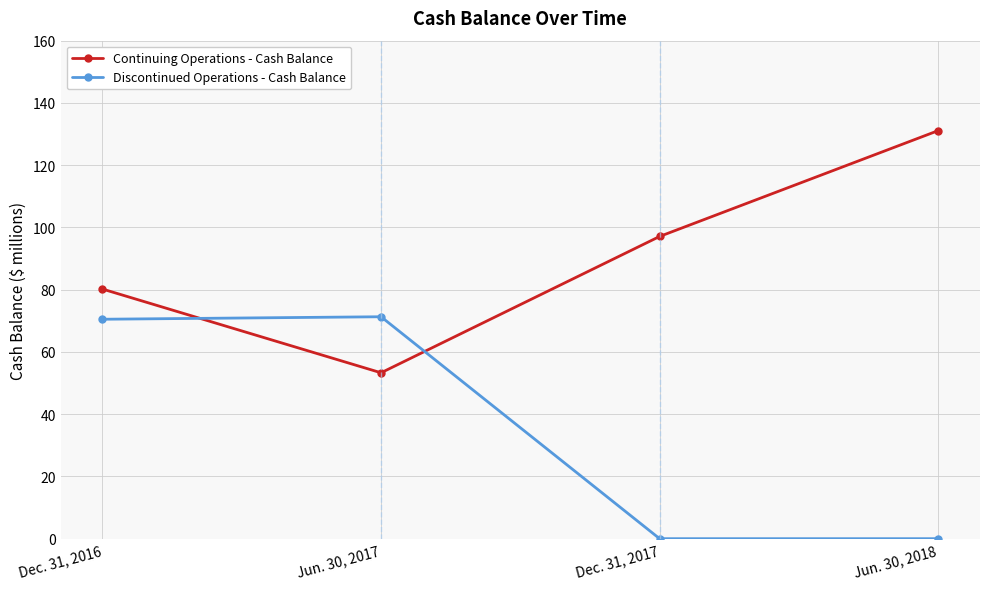

Rank the series by their maximum value, from lowest to highest.

Discontinued Operations - Cash Balance, Continuing Operations - Cash Balance